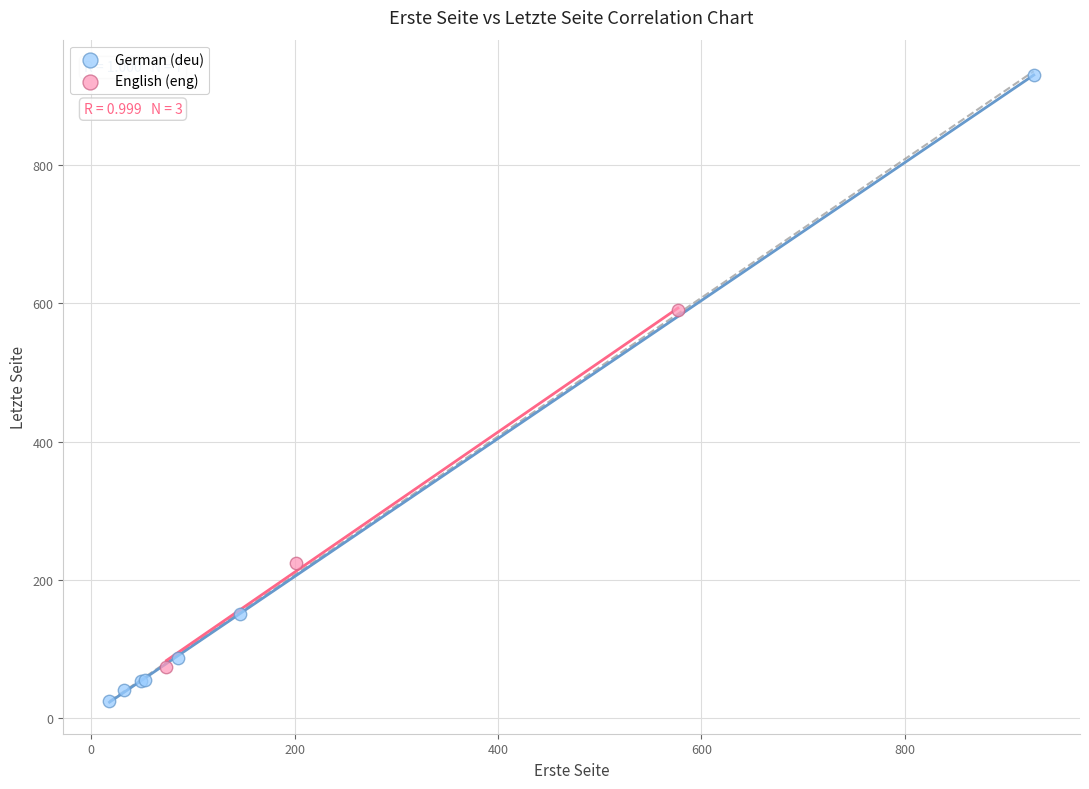

Which series has the widest spread of Y values?

German (deu)